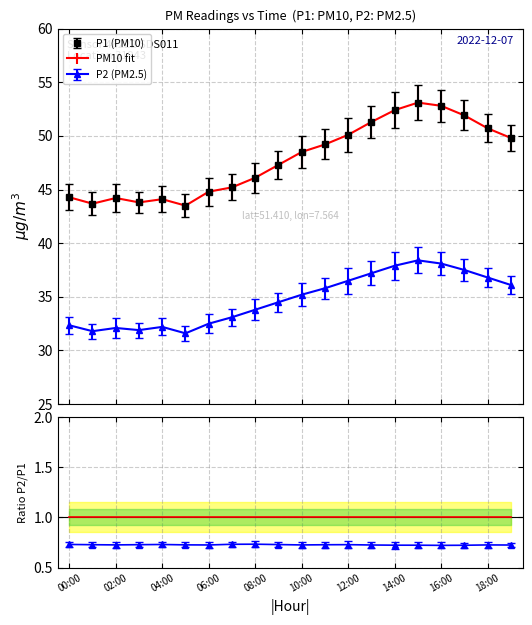

What is the label of the 15th point from the left?

14:00